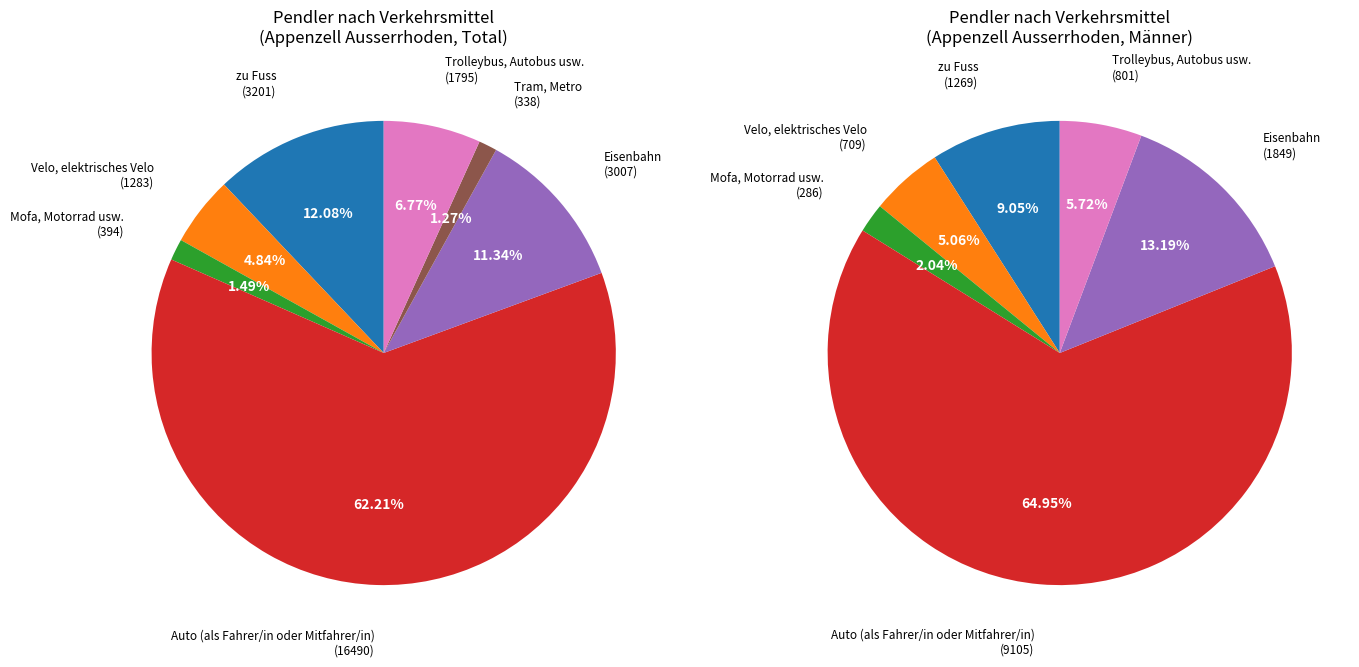

Is there a majority slice in this chart?

Yes